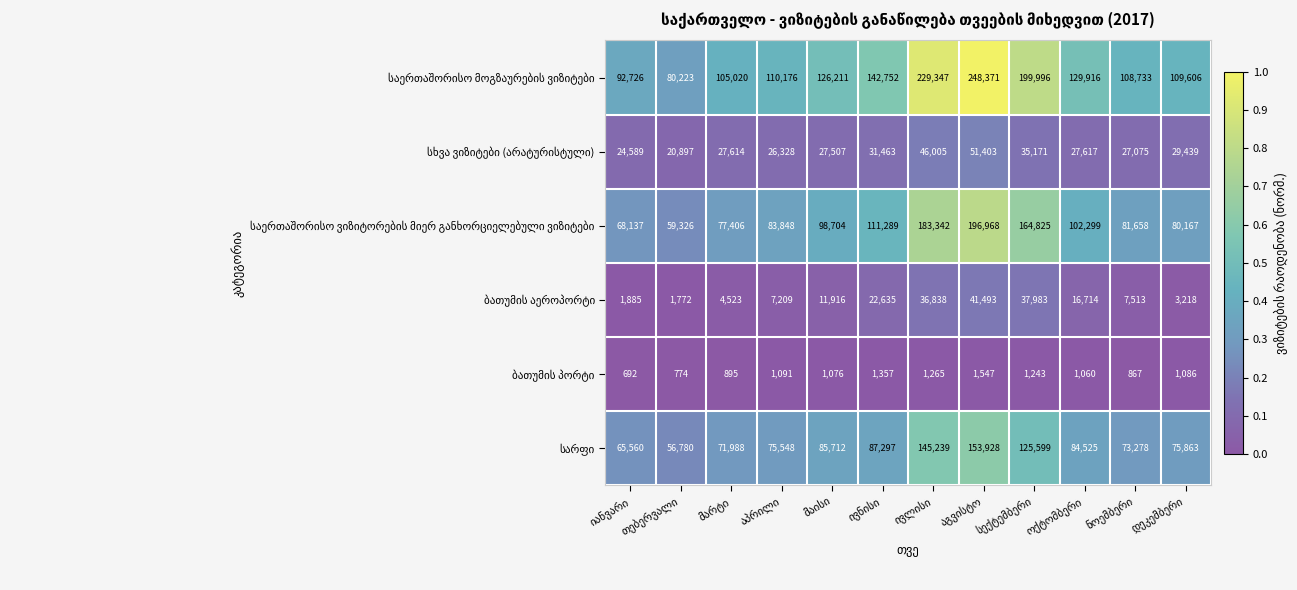

What is the greatest value displayed?

248371